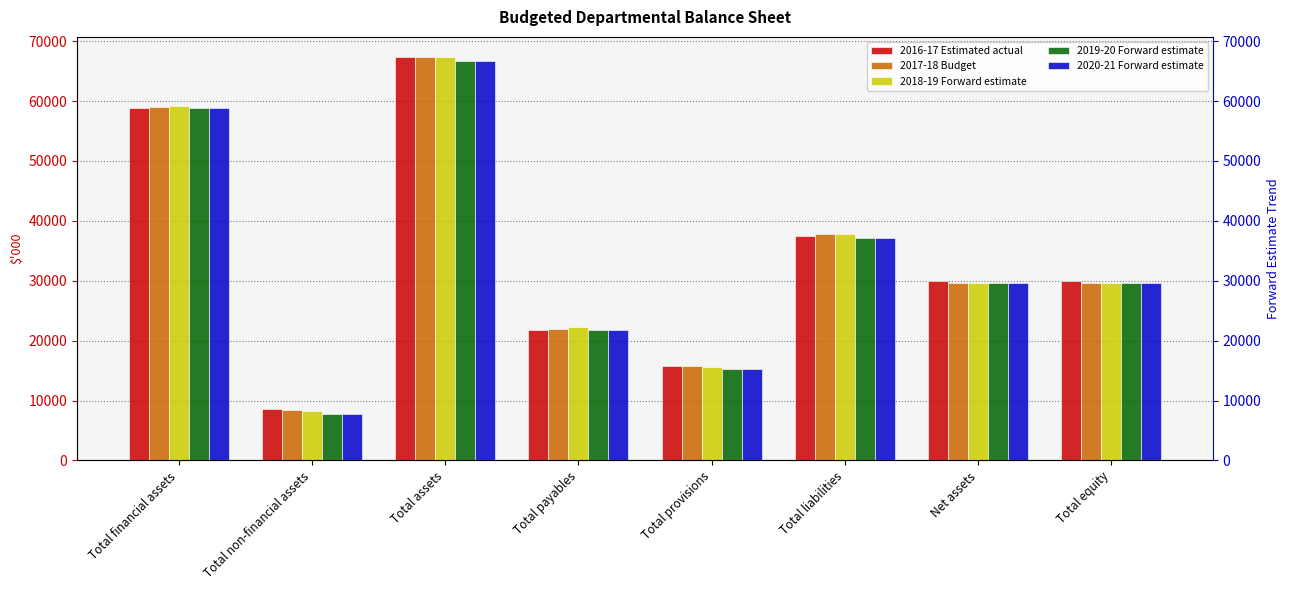

What is the difference between the second highest and second lowest values in the 2018-19 Forward estimate series?

43585